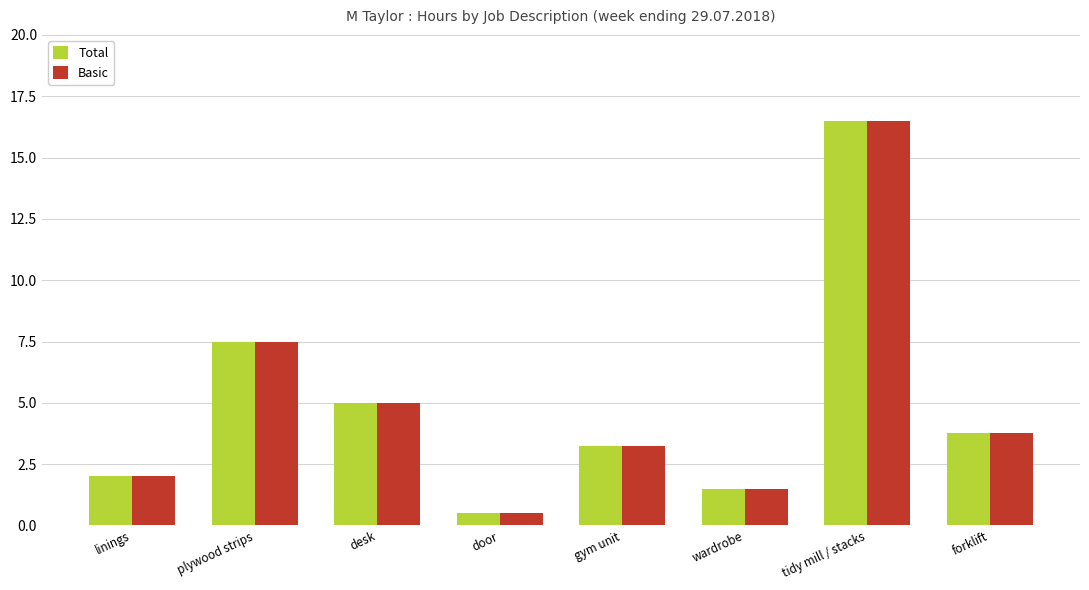

What is the average value of the Total series?

5.0